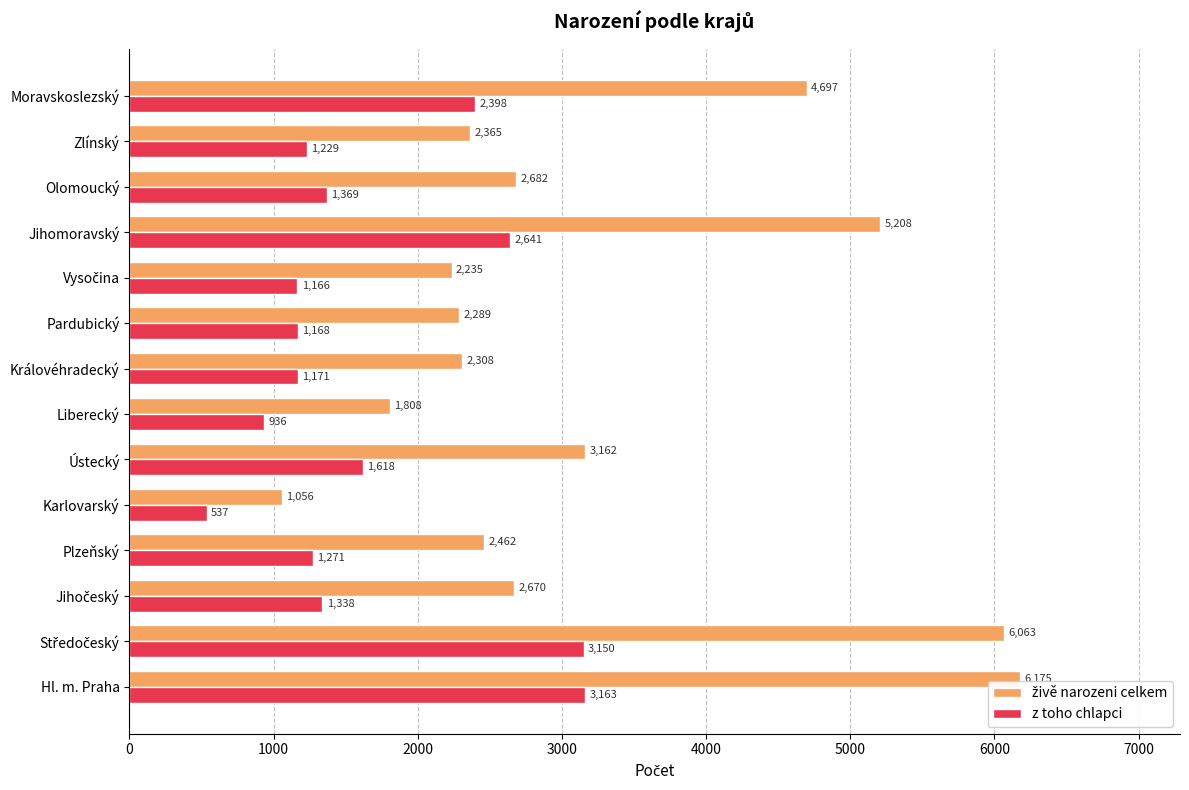

The value of z toho chlapci at Karlovarský is 898. True or false?

False